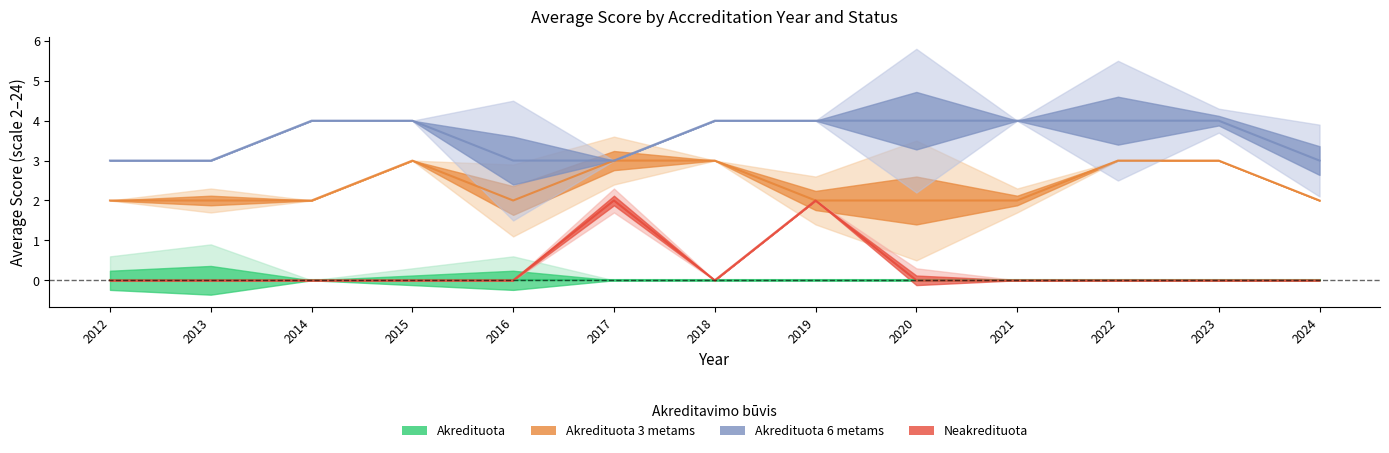

At which category is the sum across all series the highest?

2017